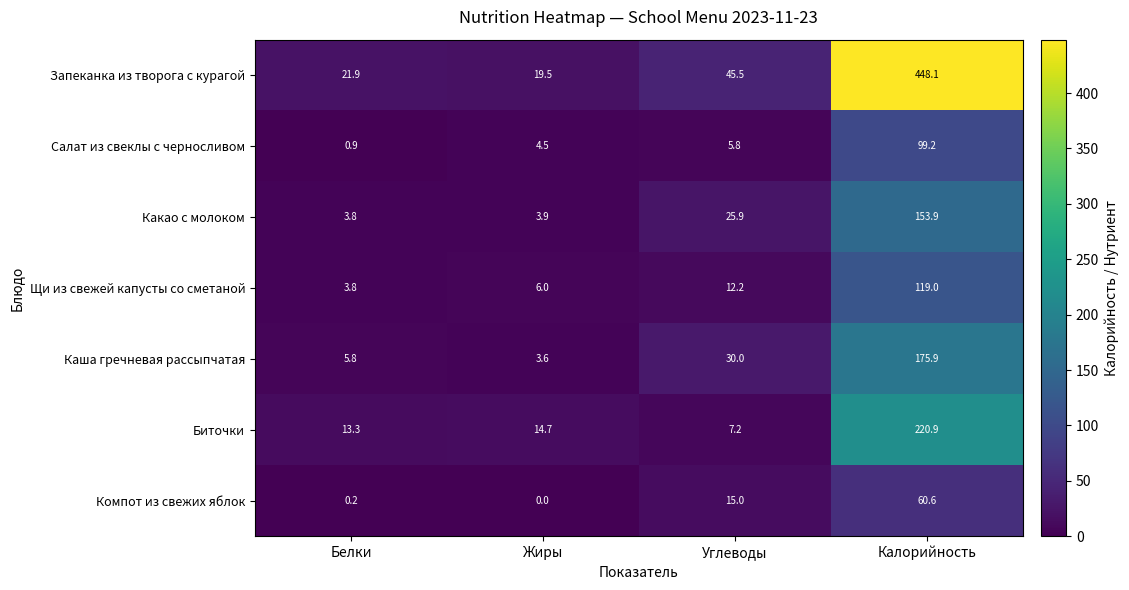

Which category has the lowest value across all series?

Жиры